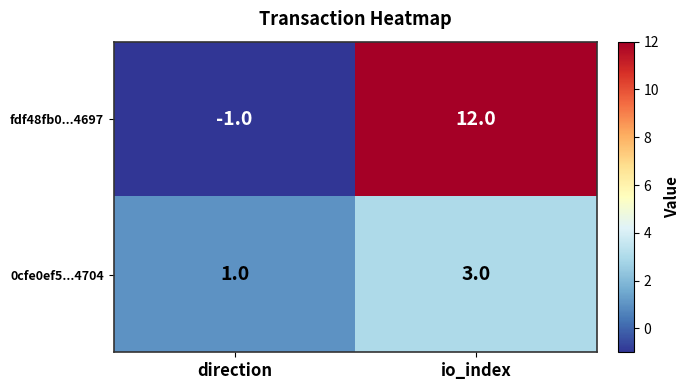

Reading left to right, transcribe all the data shown in this chart.

fdf48fb0...4697: direction=-1	io_index=12
0cfe0ef5...4704: direction=1	io_index=3